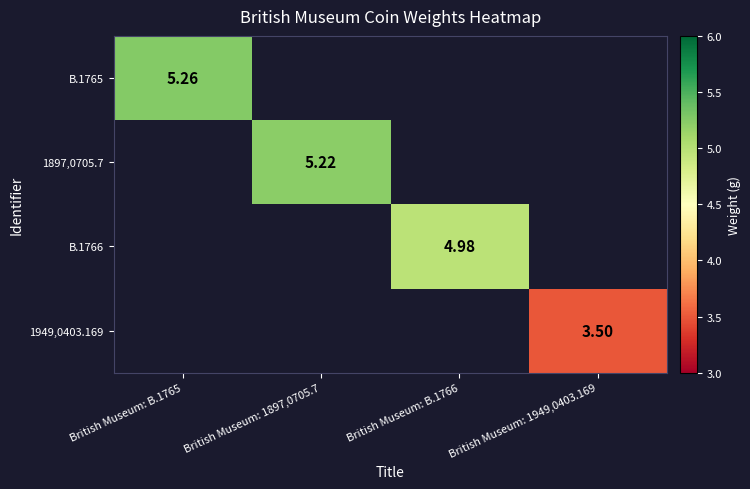

Is it true that 1949,0403.169 equals 5.8 at British Museum: 1949,0403.169?

False